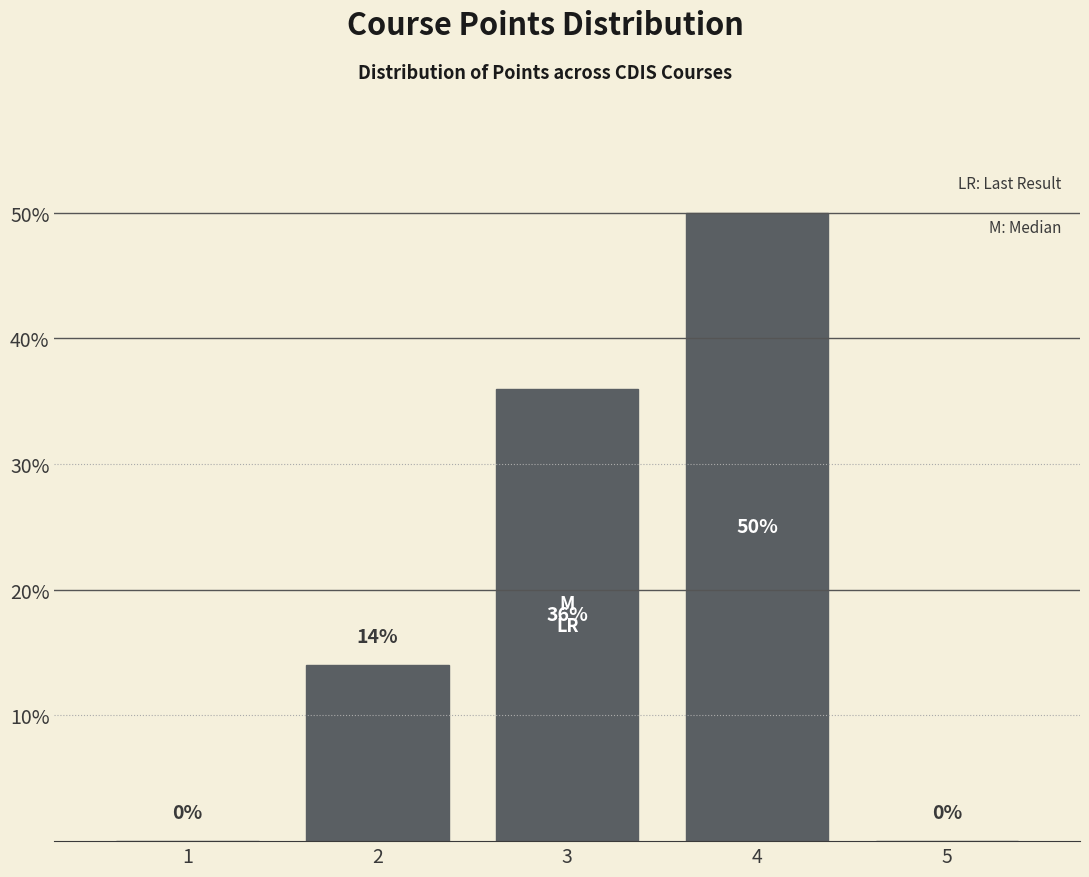

Reading right to left, list all the values displayed in this chart.

5=0	4=50	3=36	2=14	1=0